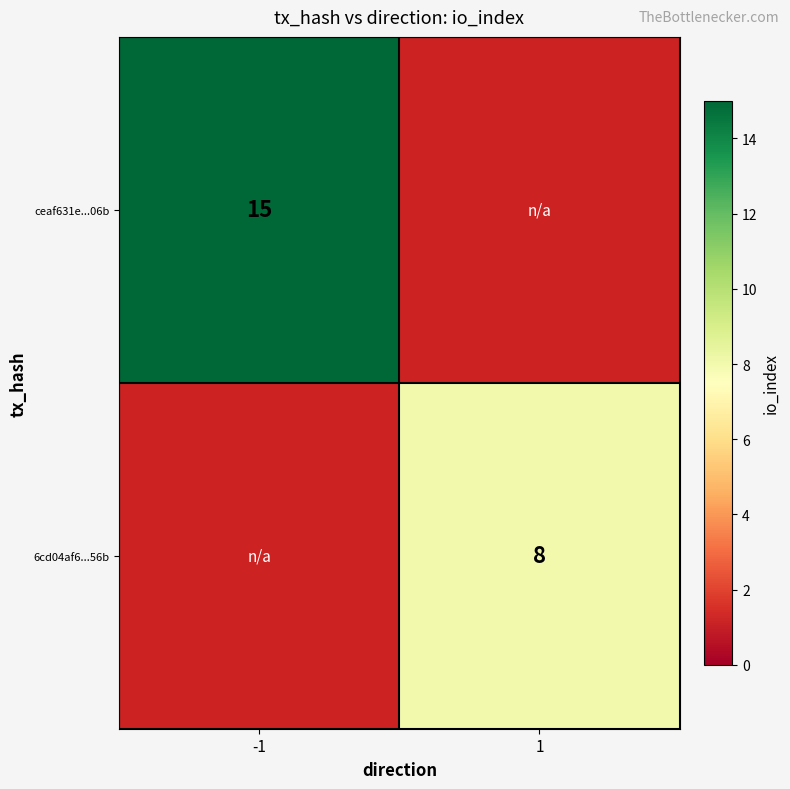

How many series are shown in this chart?

2